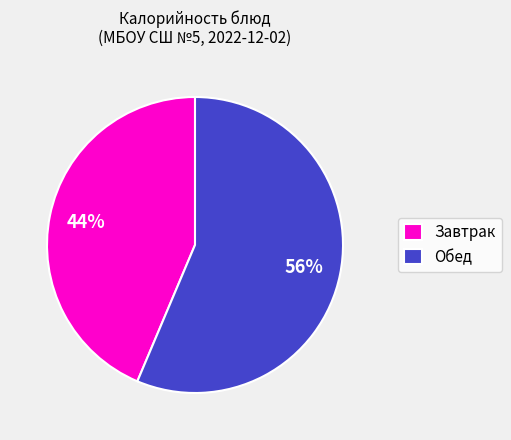

Combined, do Завтрак and Обед account for over 50%?

Yes